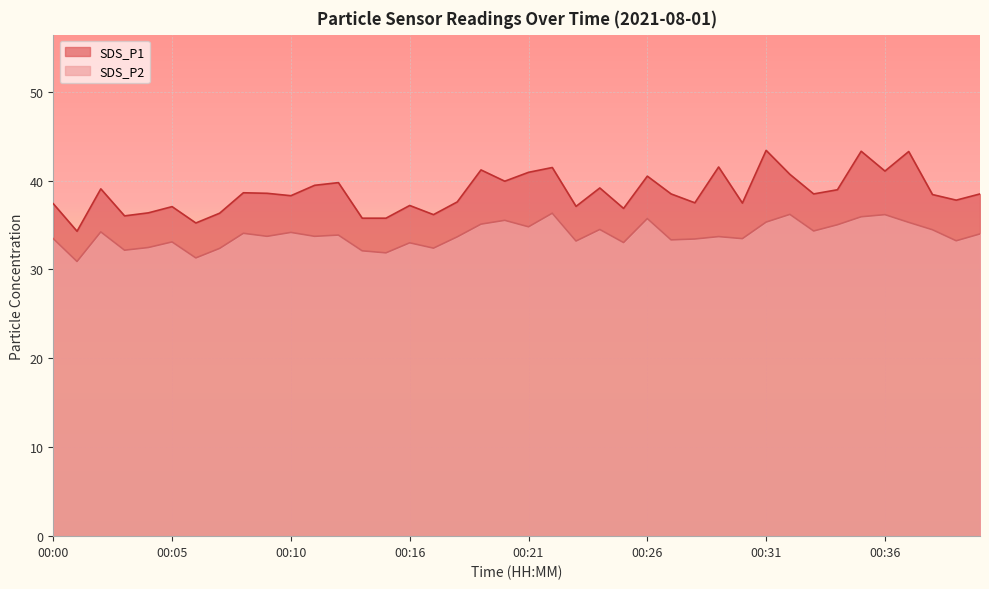

How many interior local valleys does the SDS_P2 series have?

14